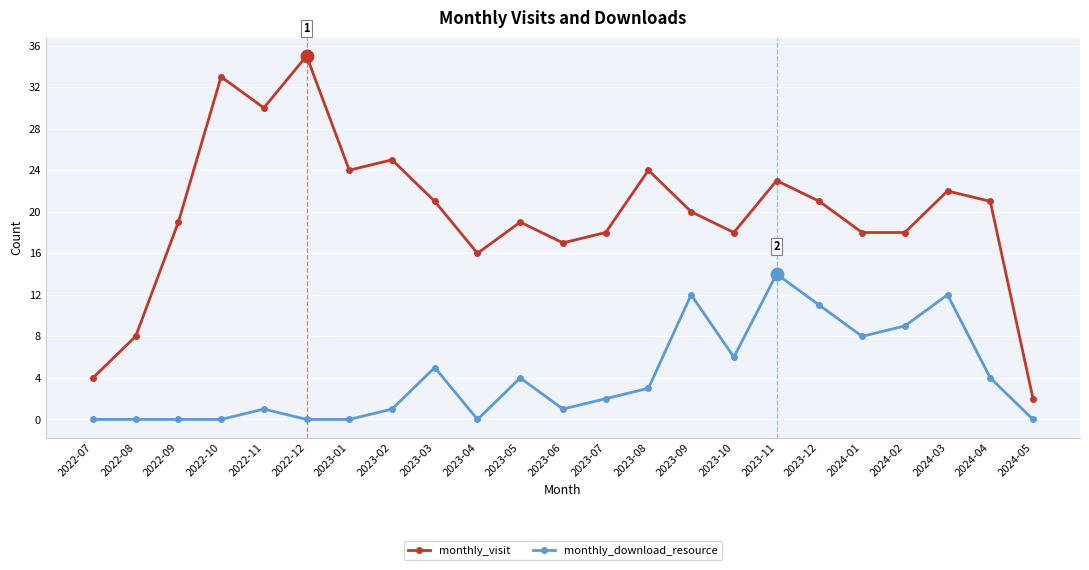

Rank the series at 2024-02 from lowest to highest value.

monthly_download_resource, monthly_visit